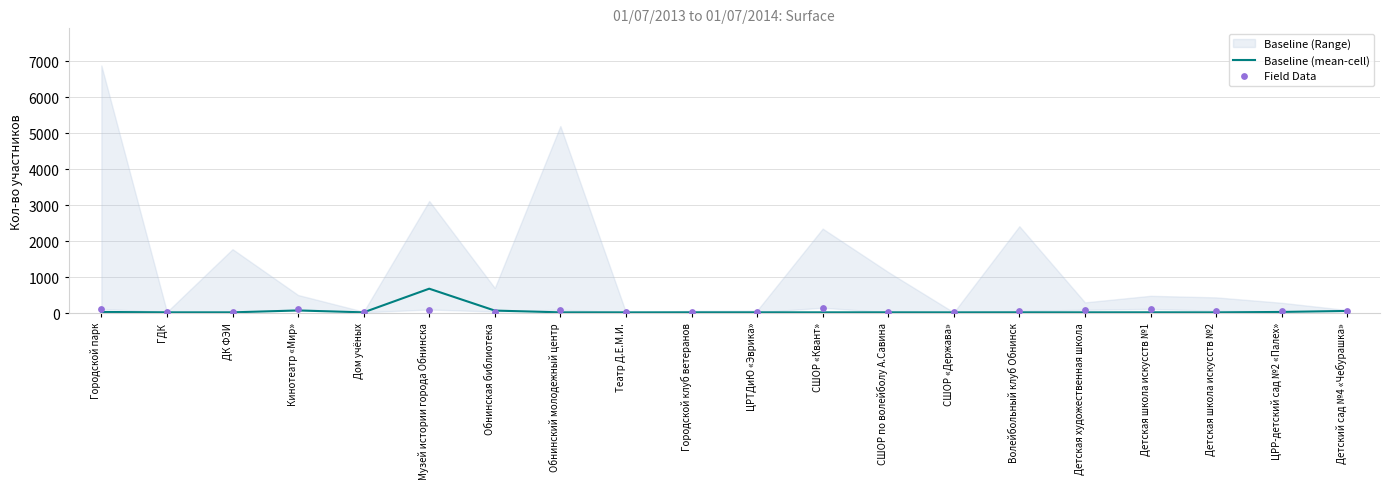

The value of Baseline (mean-cell) at Музей истории города Обнинска is 679. True or false?

True